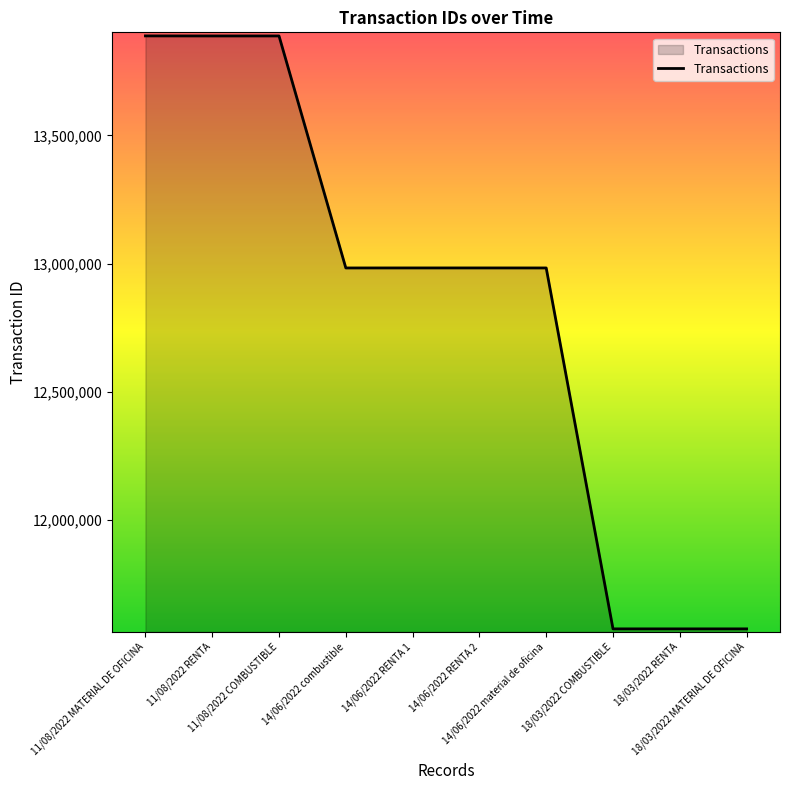

What is the greatest value displayed?

13887725